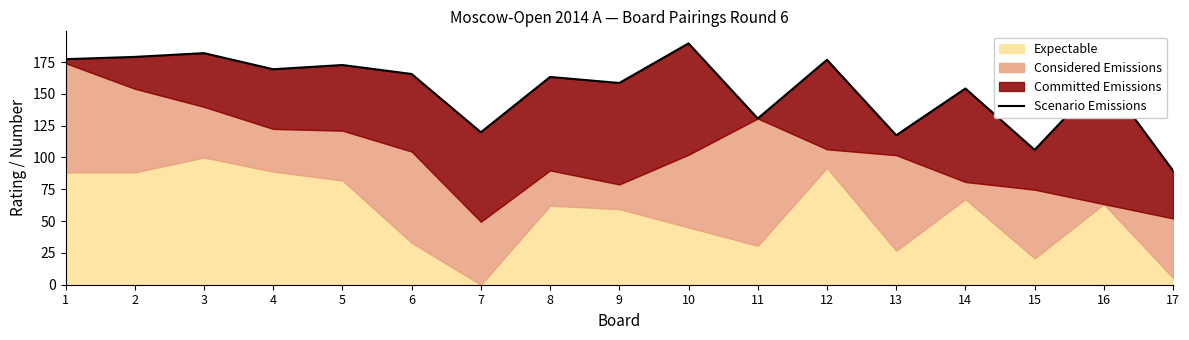

What is the sum of all values?

2615.0